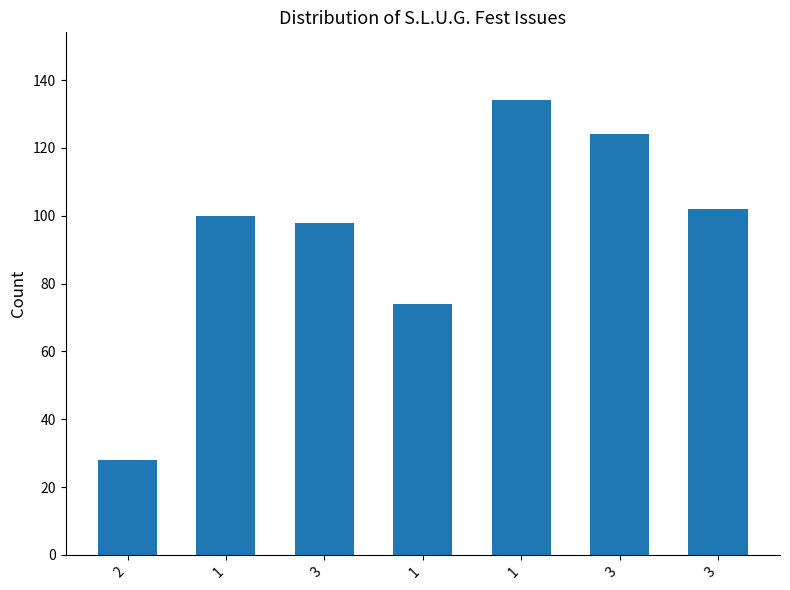

Count the number of data series in this chart.

1